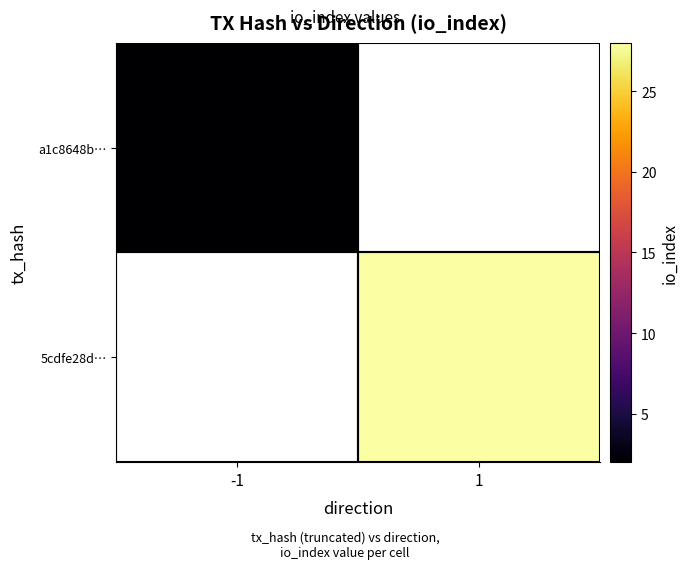

List the labels in order of 5cdfe28d… value, smallest first.

-1, 1